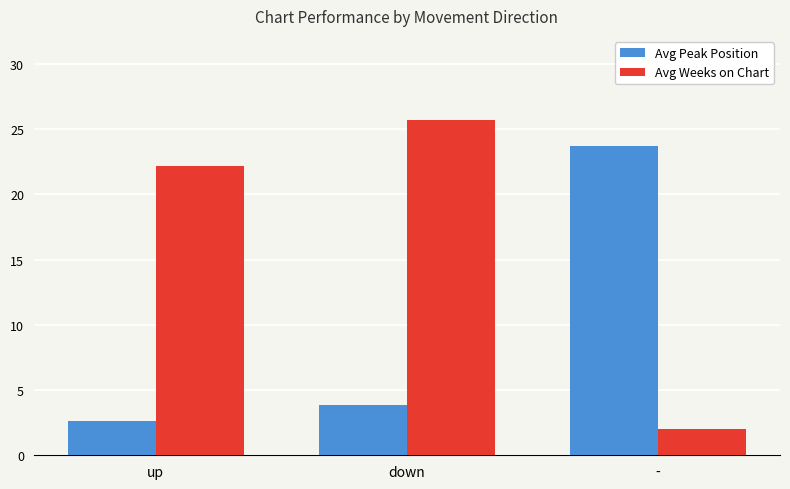

Rank the categories by Avg Peak Position value from highest to lowest.

-, down, up